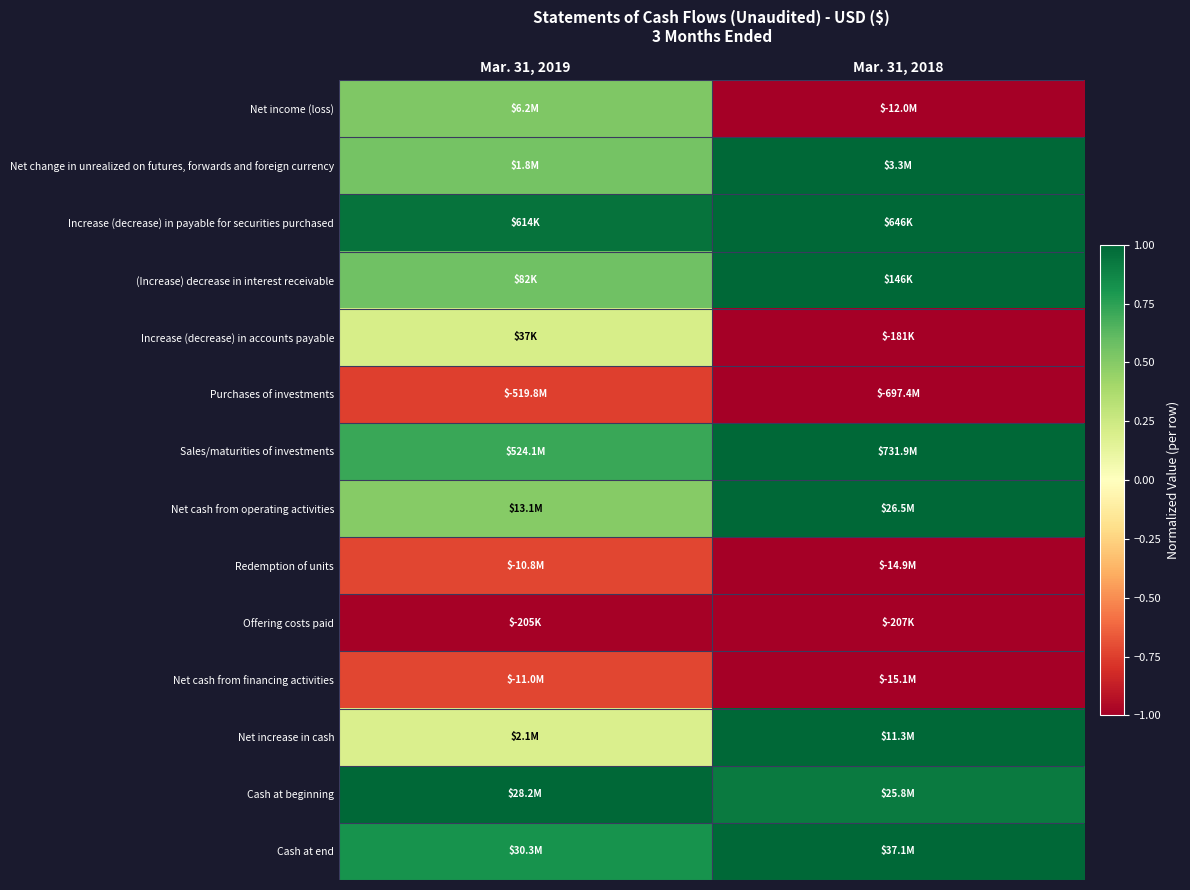

How many distinct data groups are displayed?

14